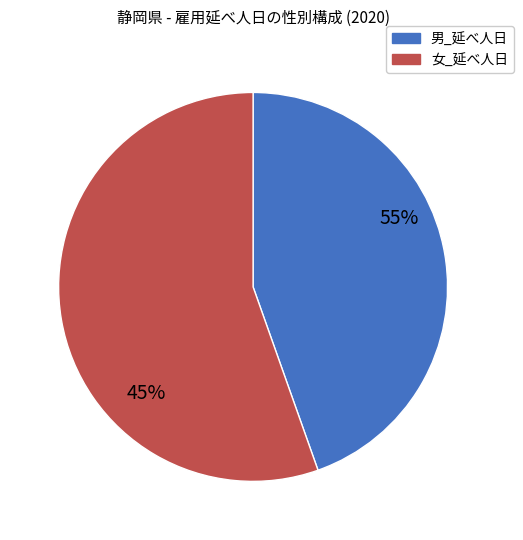

Combined, what portion of the pie is 女_延べ人日 and 男_延べ人日?

100.0%